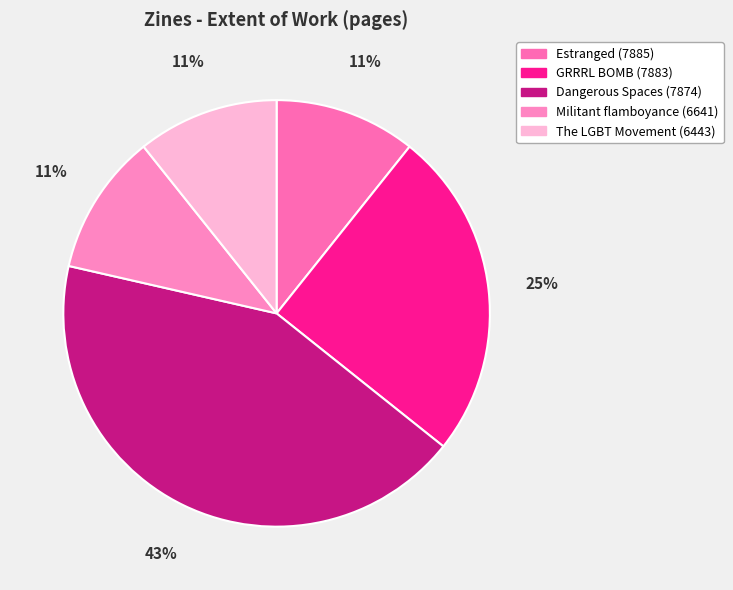

Which category has the biggest portion of the pie?

Dangerous Spaces (7874)